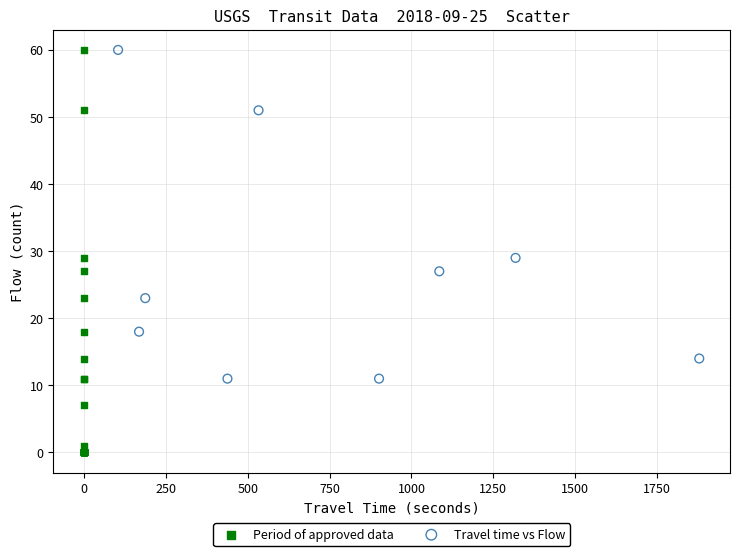

Which series contains the lowest Y value?

Period of approved data